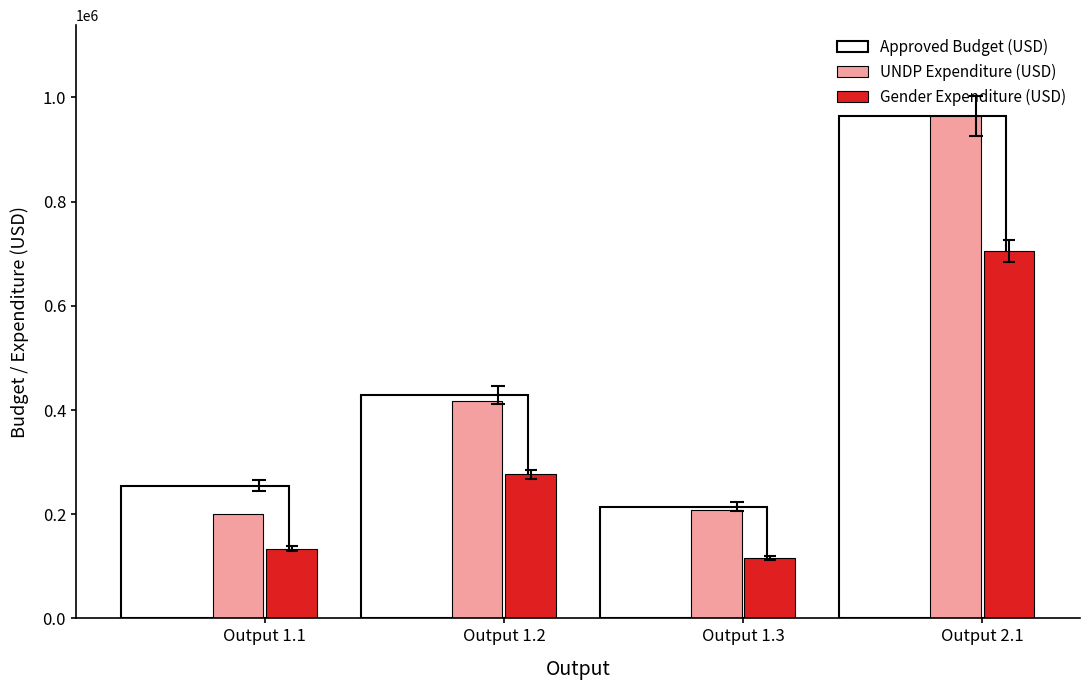

What is the minimum value for UNDP Expenditure (USD)?

201313.3